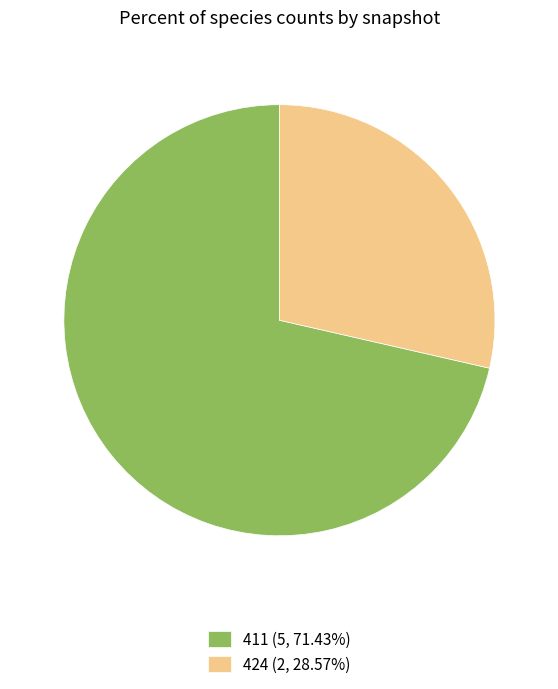

How many slices are in this pie chart?

2